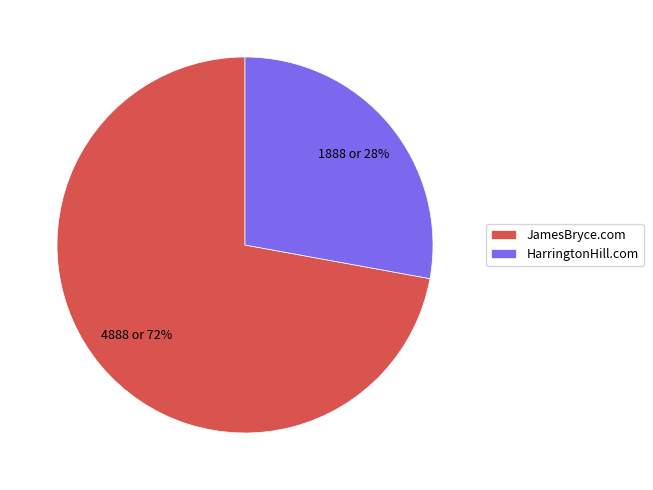

To the nearest percent, what is the difference between the largest and smallest slice percentages?

44%